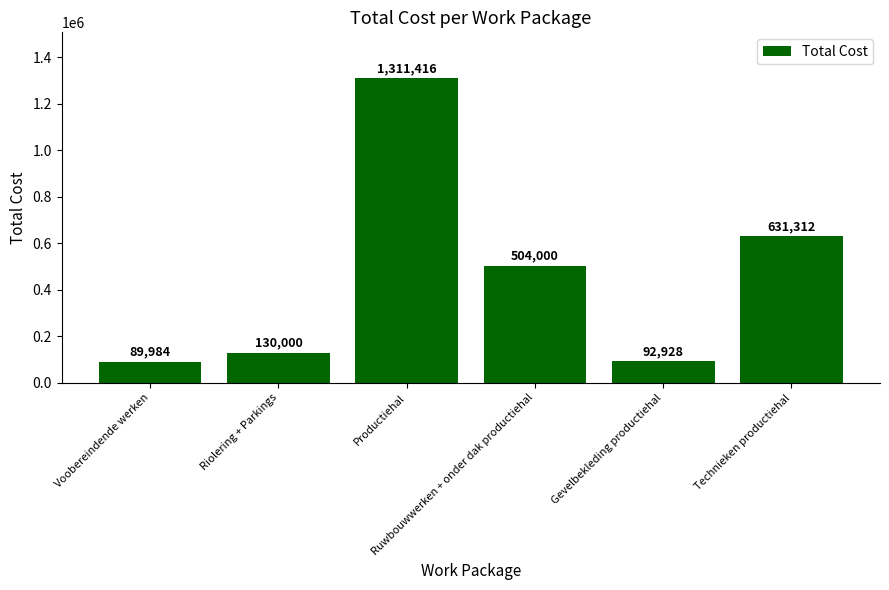

What is the value of the 6th bar from the left?

631312